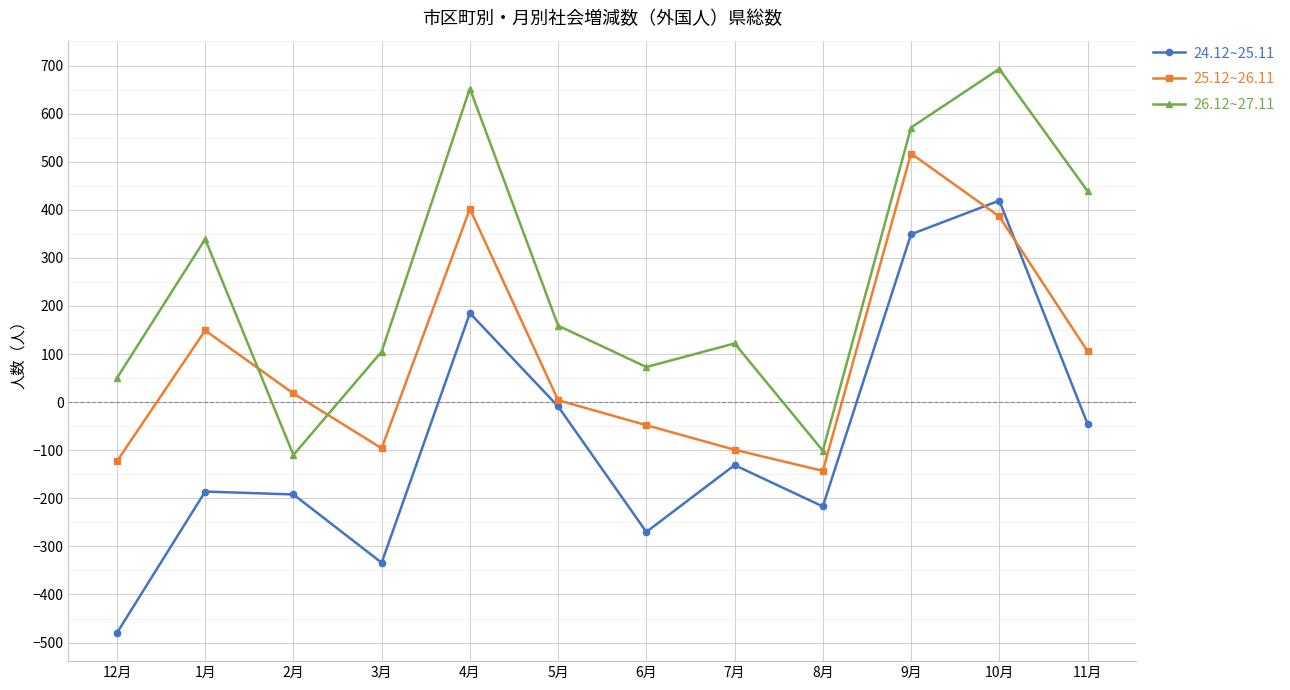

At which category is the sum across all series the highest?

10月